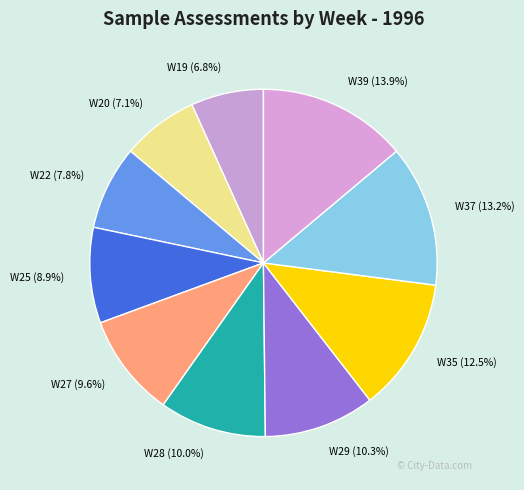

What percentage is NOT represented by W27?

90.4%